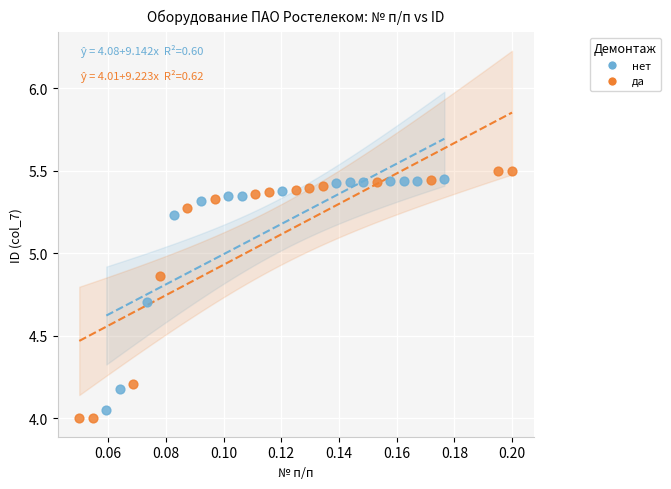

Which series has the largest Y range (max minus min)?

да